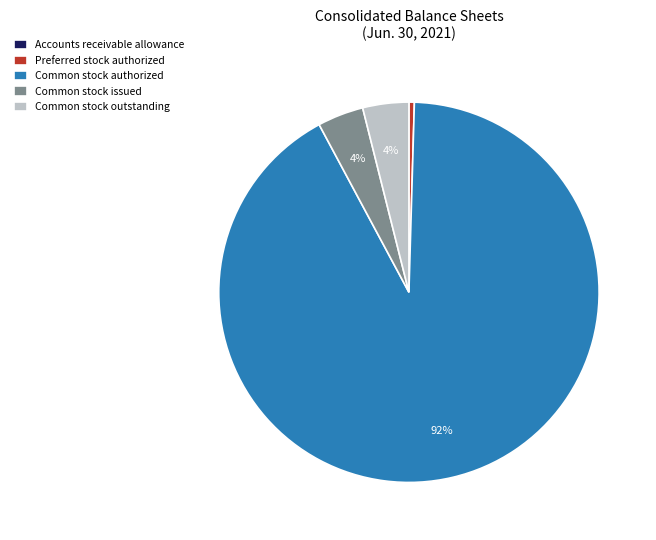

Is it true that Common stock outstanding is 4% of the pie?

True